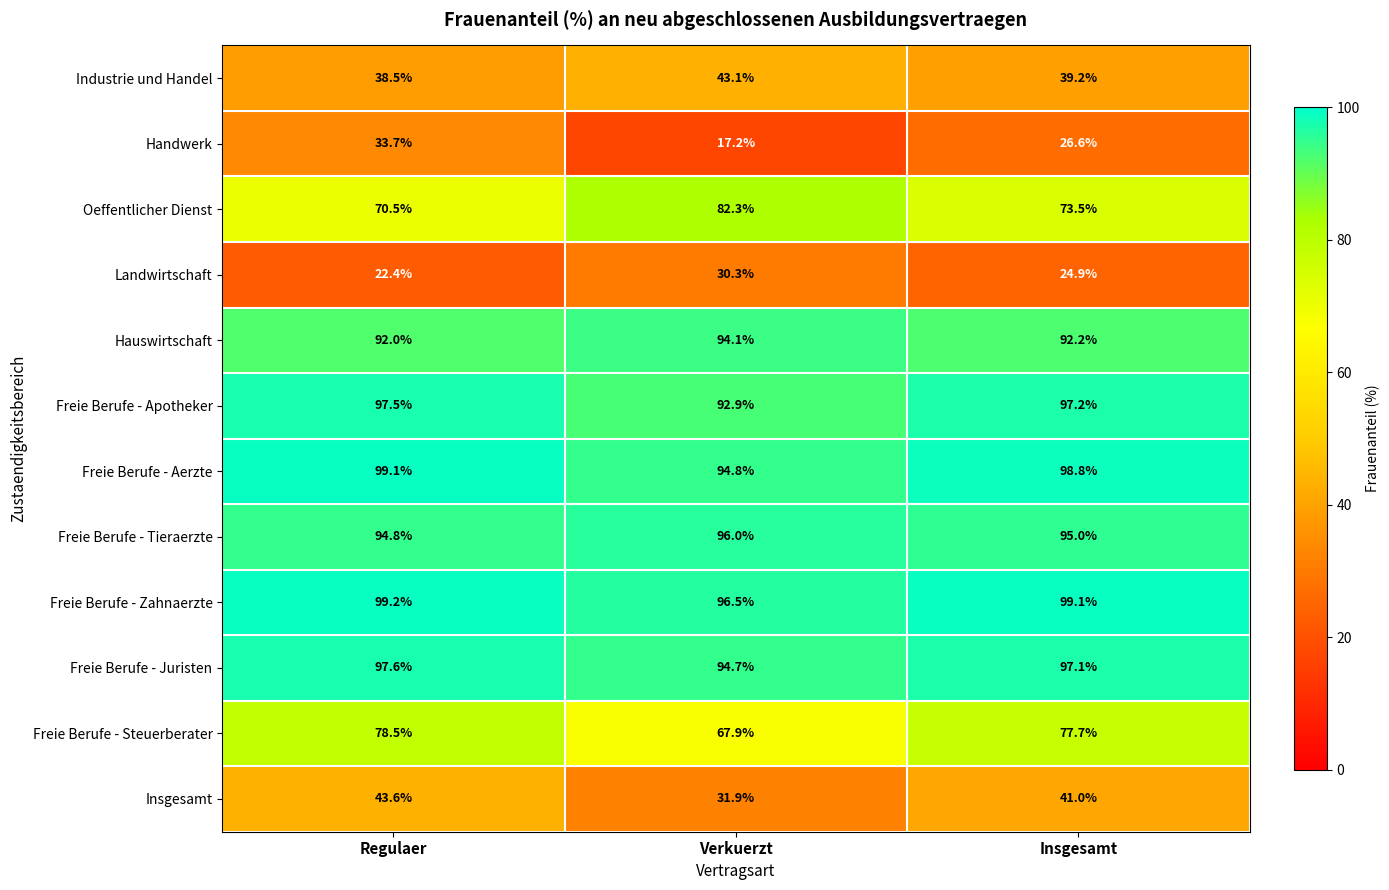

Which label corresponds to the smallest value in the chart?

Verkuerzt